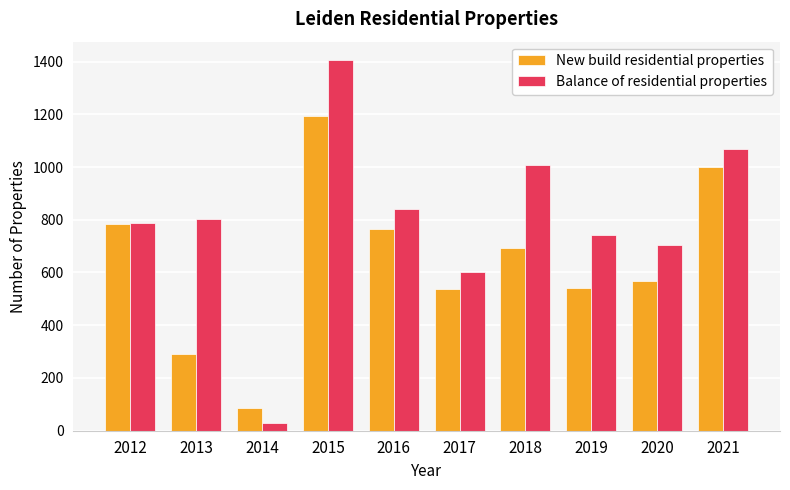

What is the value of the Balance of residential properties bar at the 8th from the left?

744